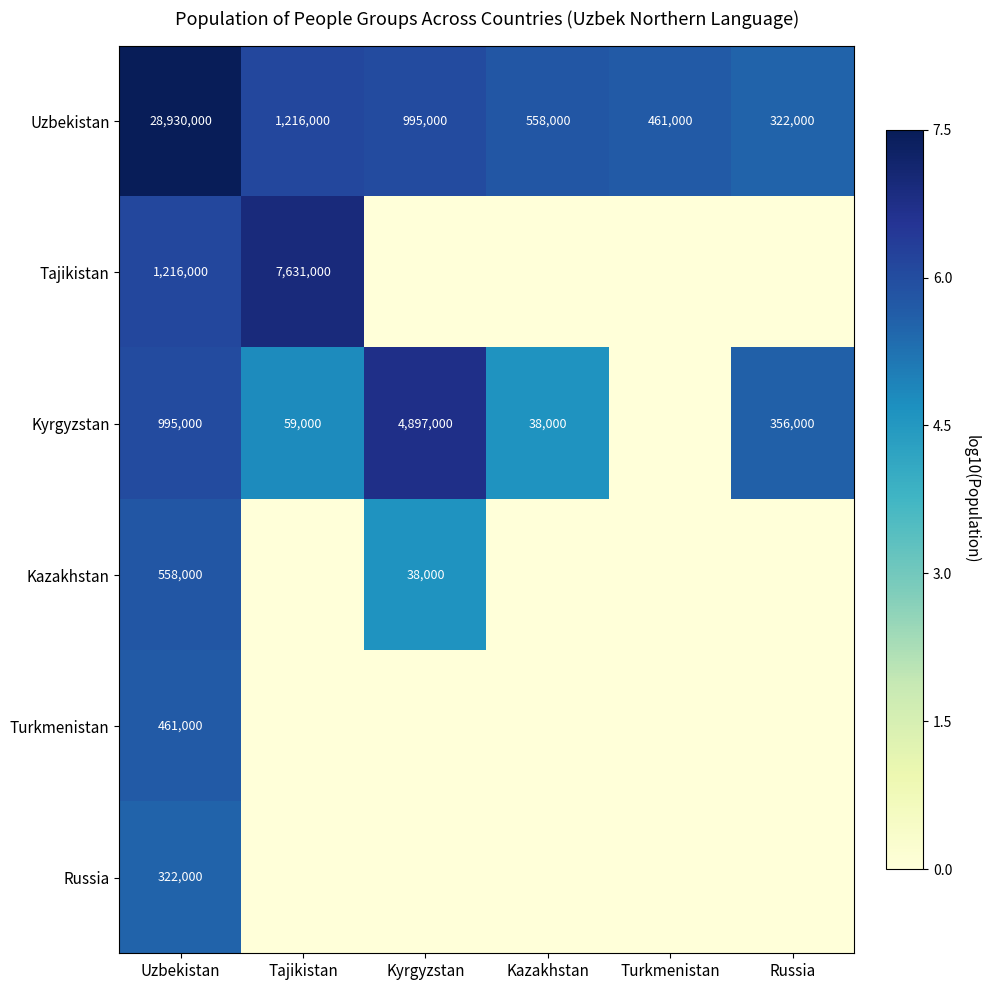

Is it true that Kazakhstan equals 38000 at Kyrgyzstan?

True